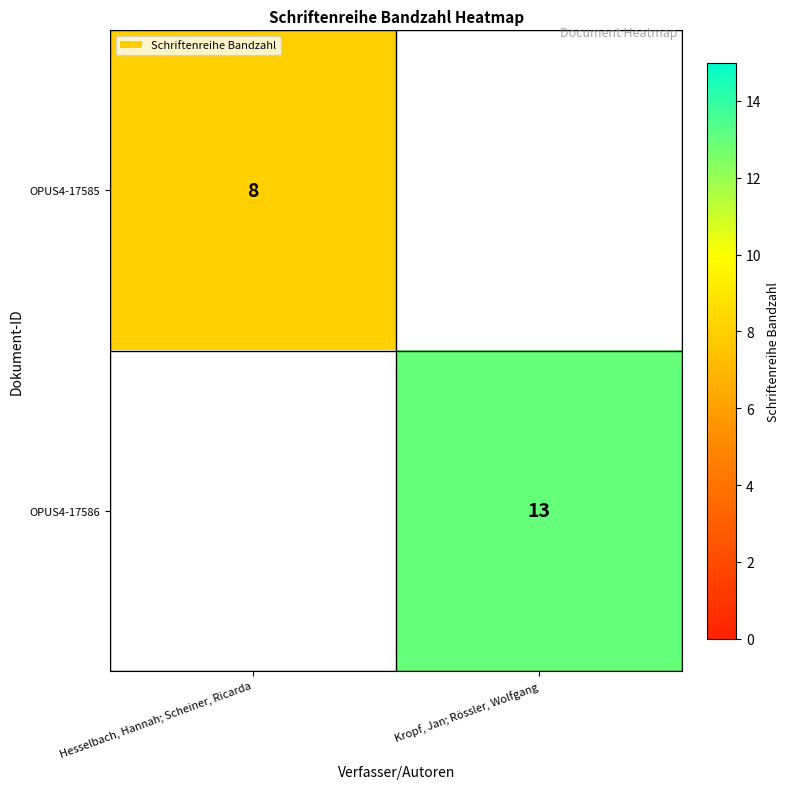

The value of OPUS4-17585 at Hesselbach, Hannah; Scheiner, Ricarda is 8. True or false?

True